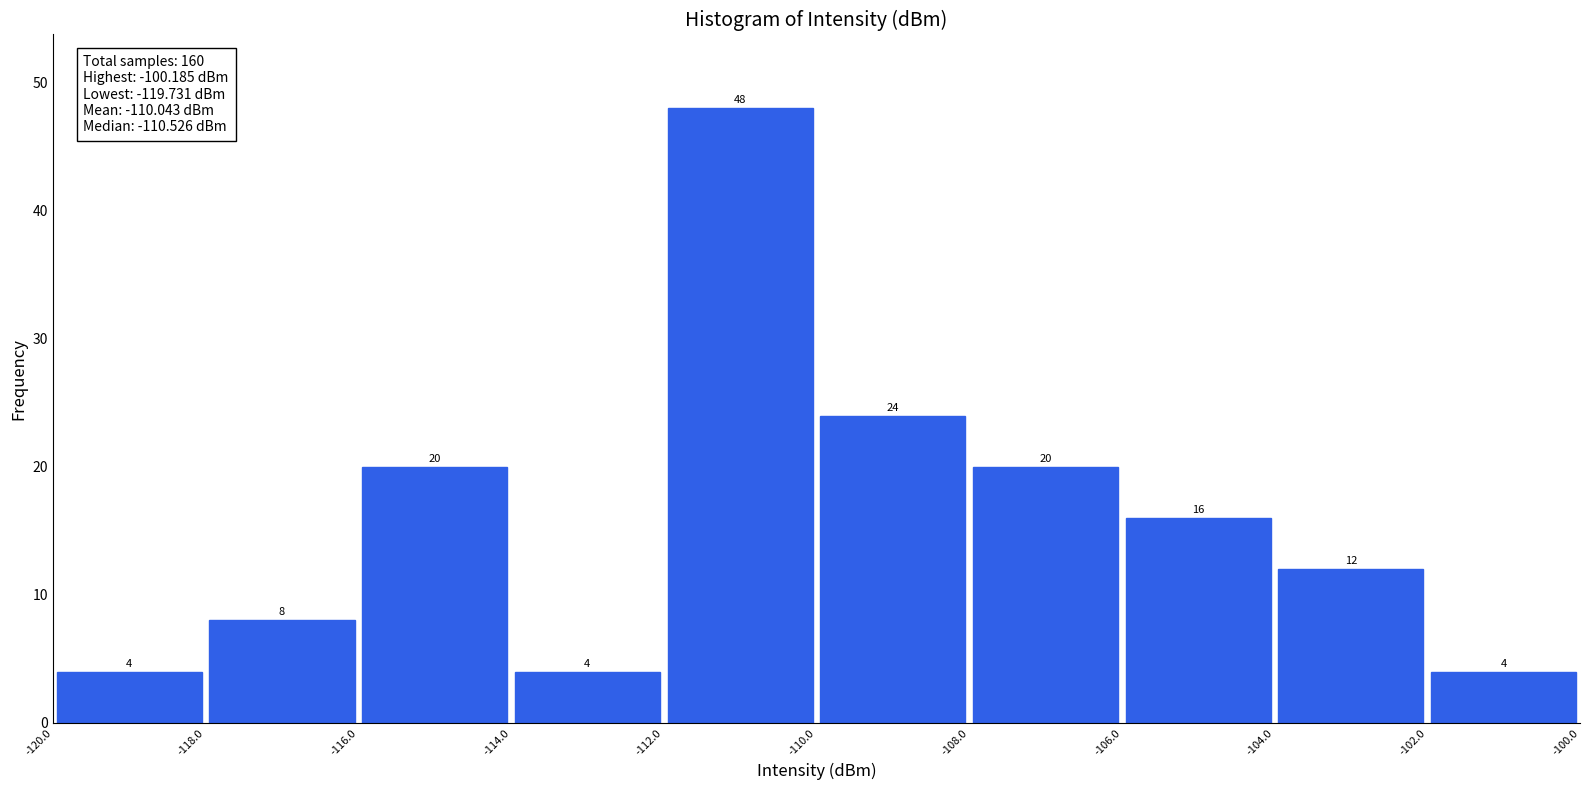

Which range on the x-axis has the tallest bar?

-112.0 to -110.0